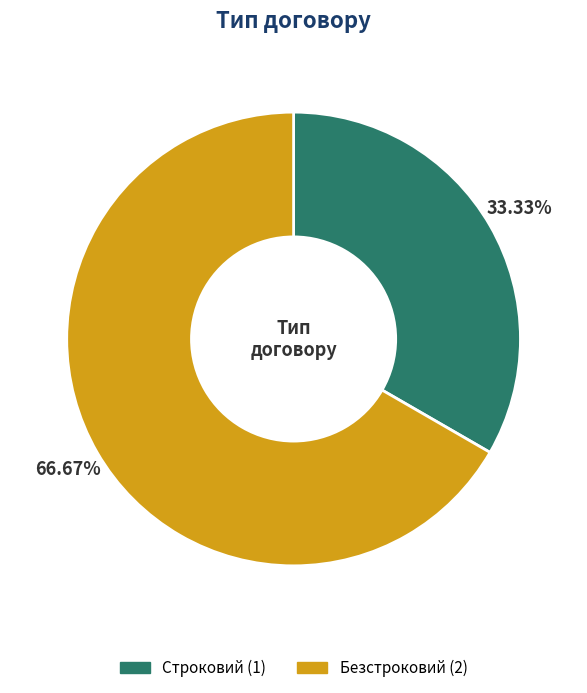

Between Безстроковий and Строковий, which is larger?

Безстроковий